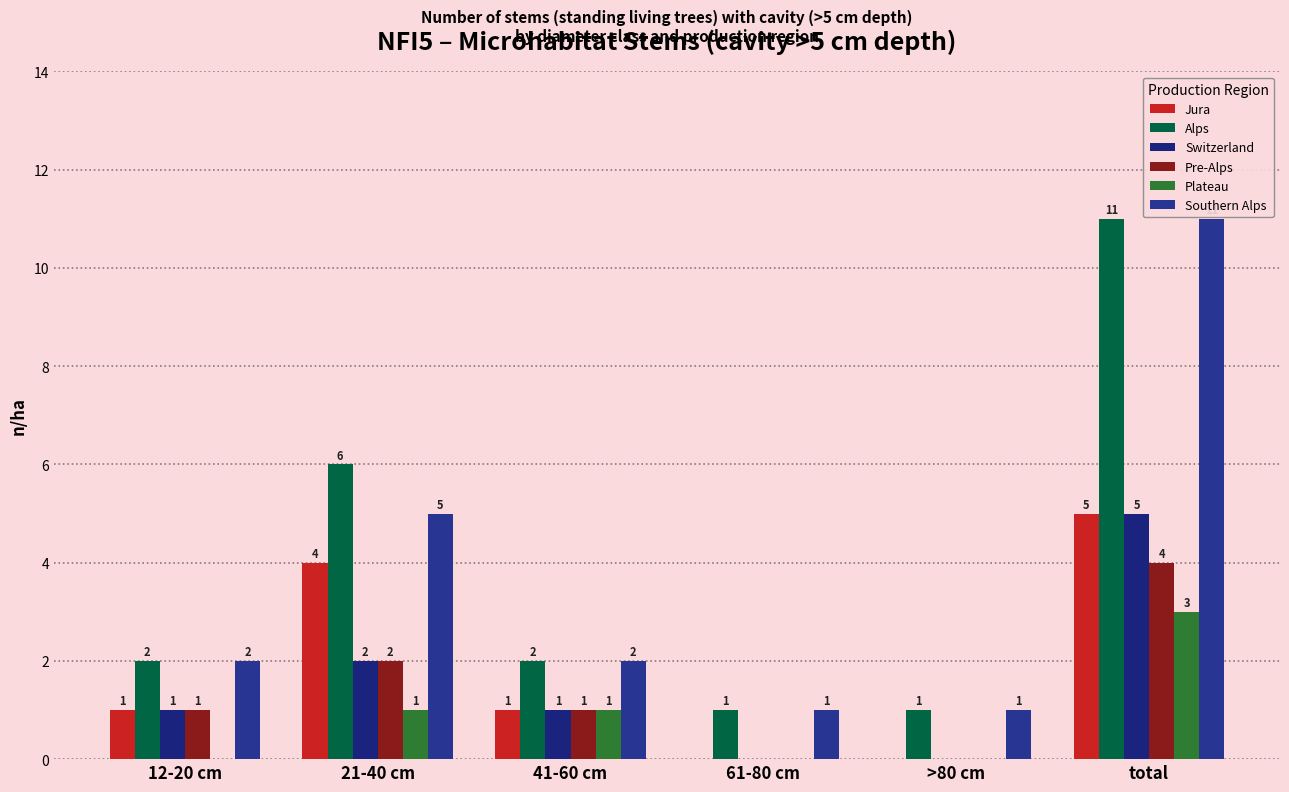

Which series has the largest range (max minus min)?

Alps